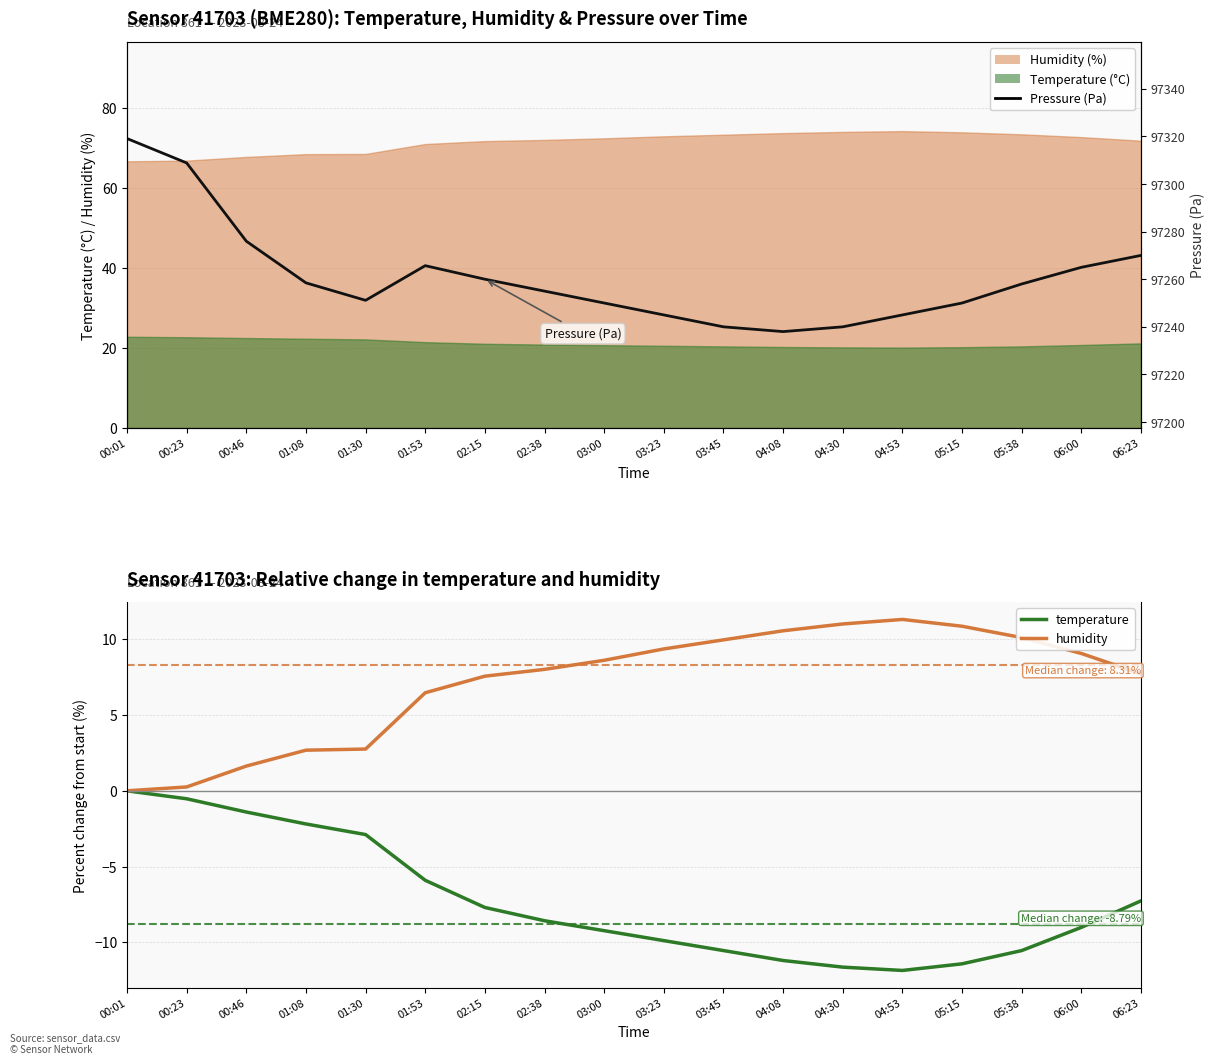

Is the value of temperature at 04:30 greater than the value of pressure at 03:23?

No